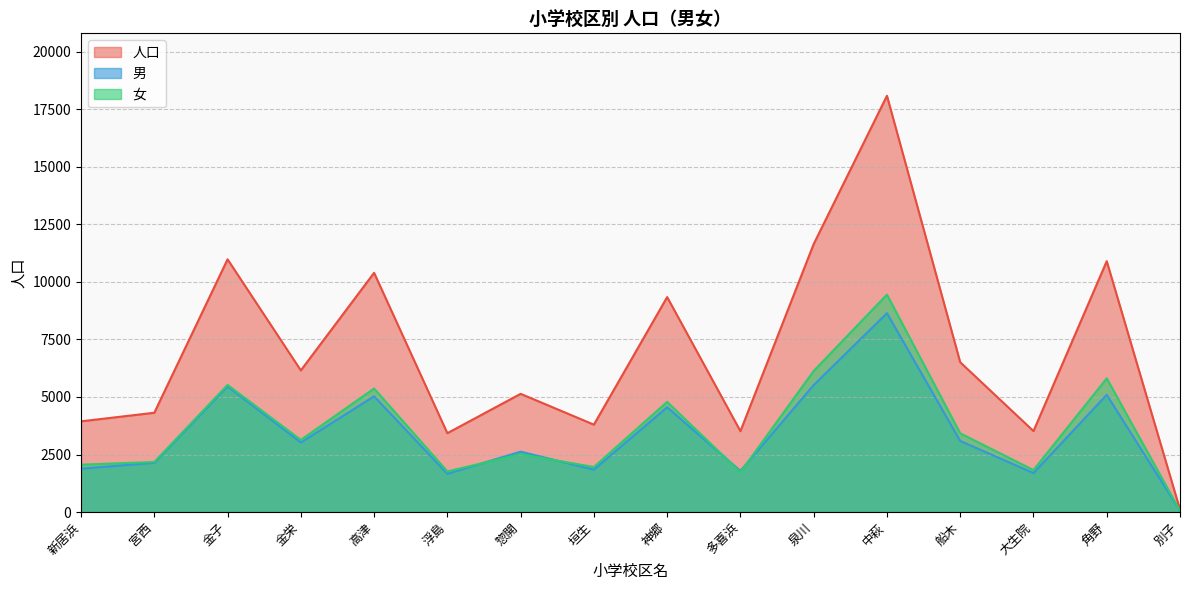

Reading right to left, list all the values displayed in this chart.

人口: 別子=107	角野=10905	大生院=3519	船木=6511	中萩=18095	泉川=11650	多喜浜=3515	神郷=9344	垣生=3798	惣開=5138	浮島=3427	高津=10399	金栄=6156	金子=10986	宮西=4315	新居浜=3942
男: 別子=54	角野=5095	大生院=1695	船木=3089	中萩=8644	泉川=5518	多喜浜=1786	神郷=4556	垣生=1842	惣開=2624	浮島=1662	高津=5030	金栄=3023	金子=5461	宮西=2140	新居浜=1884
女: 別子=53	角野=5810	大生院=1824	船木=3422	中萩=9451	泉川=6132	多喜浜=1729	神郷=4788	垣生=1956	惣開=2514	浮島=1765	高津=5369	金栄=3133	金子=5525	宮西=2175	新居浜=2058